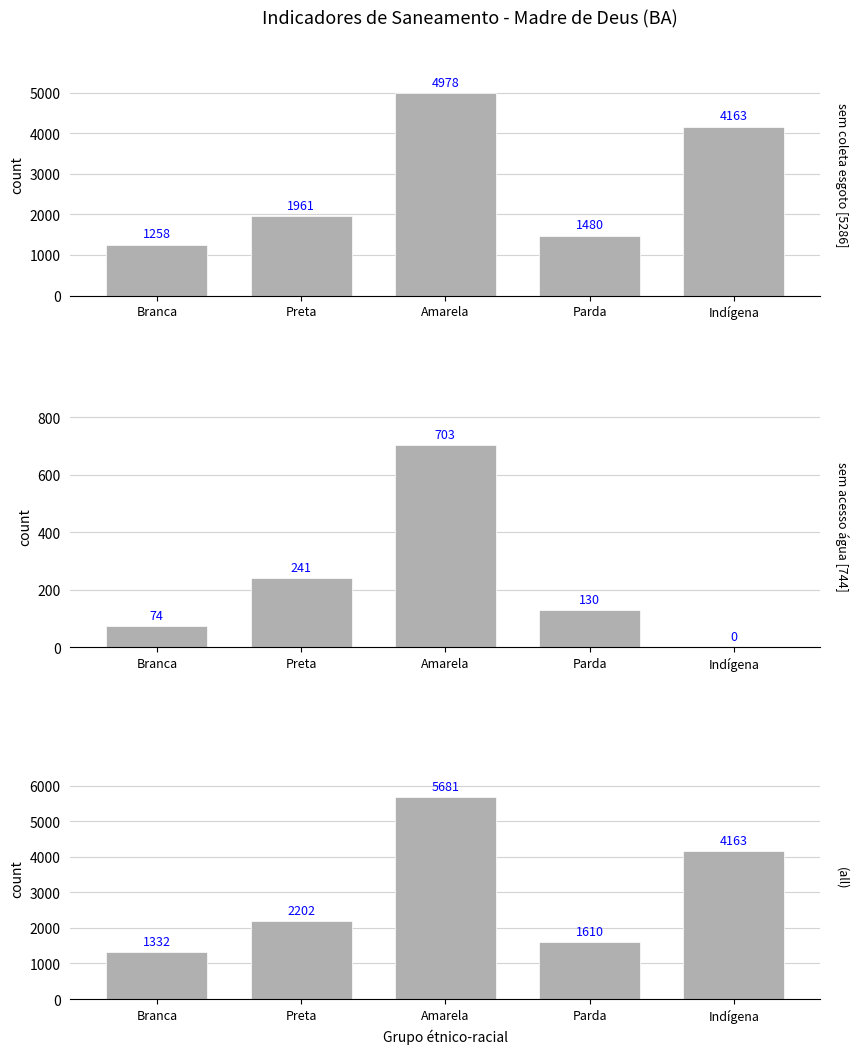

What is the difference between the (all) values at Parda and Indígena?

2553